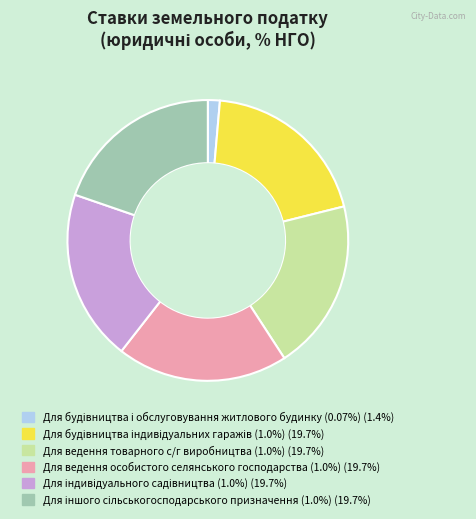

Is there any slice that represents more than half of the pie?

No